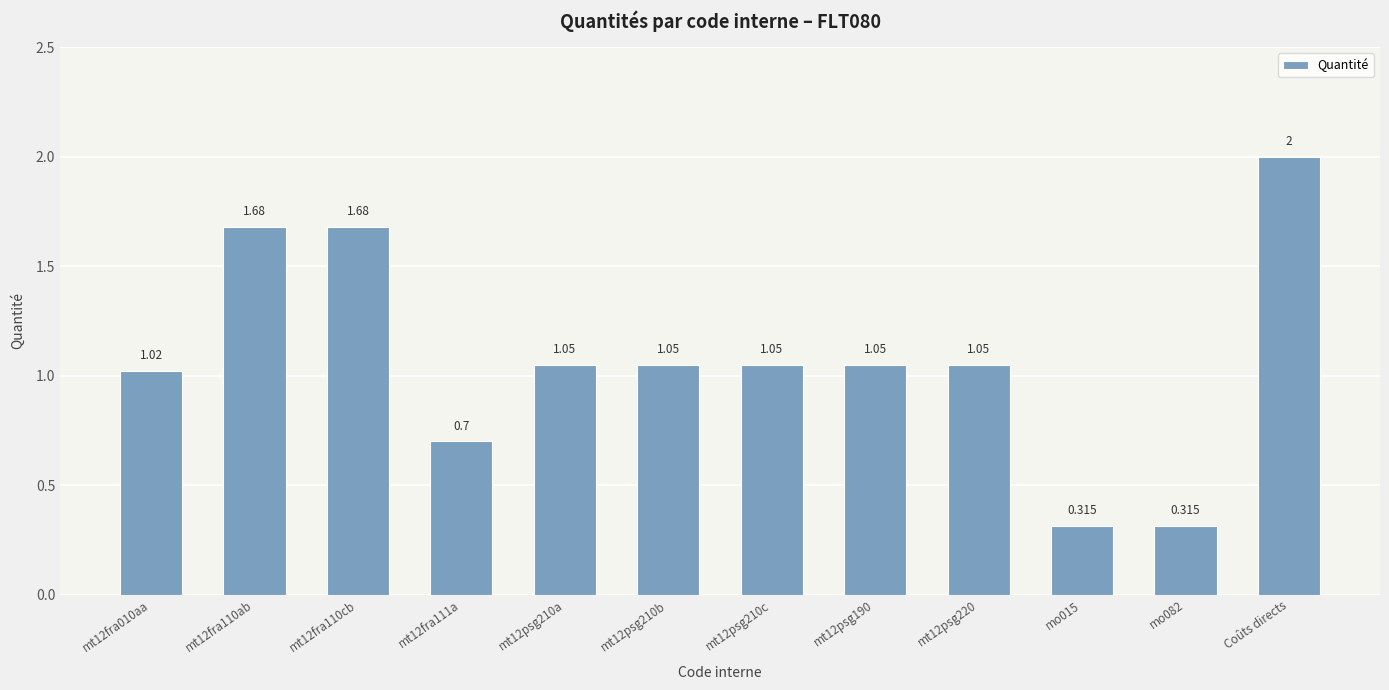

Approximately how many times larger is the value at mt12psg220 compared to mt12fra110ab?

0.6